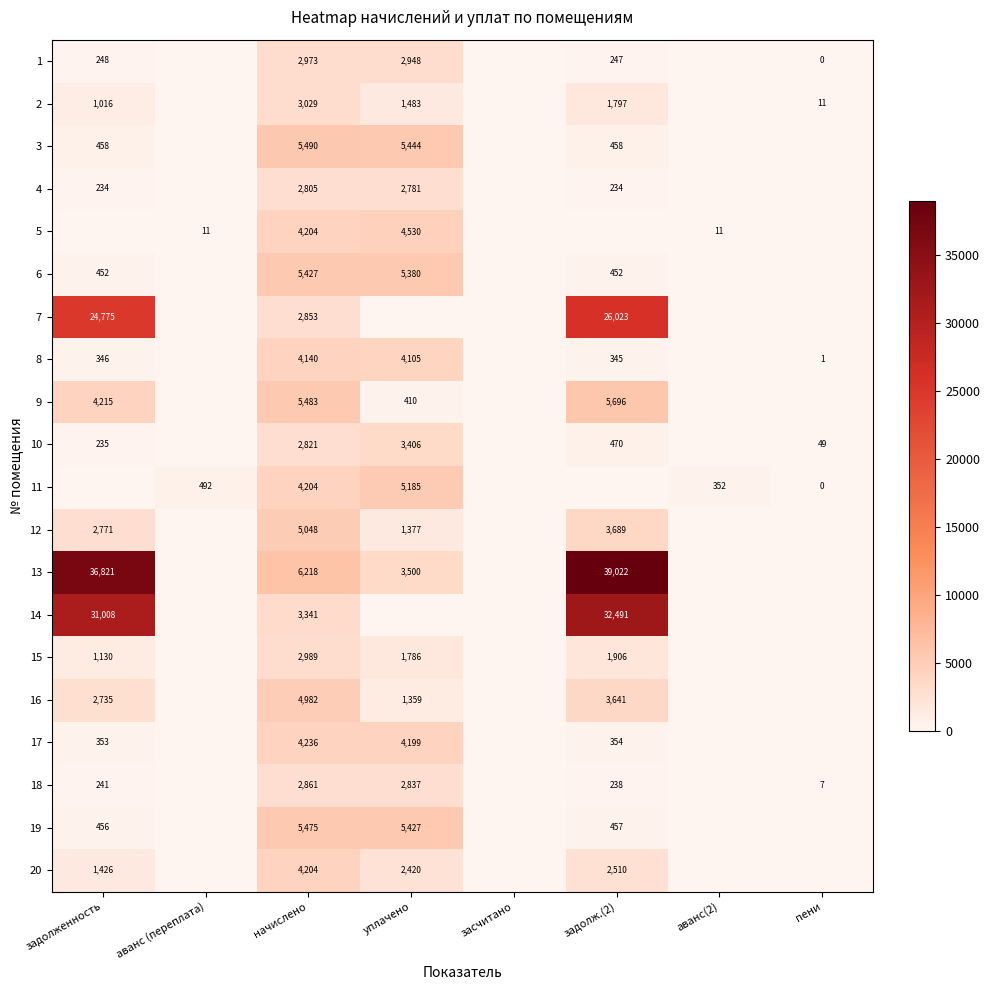

Is the value of 10 at пени greater than the value of 15 at задолж.(2)?

No